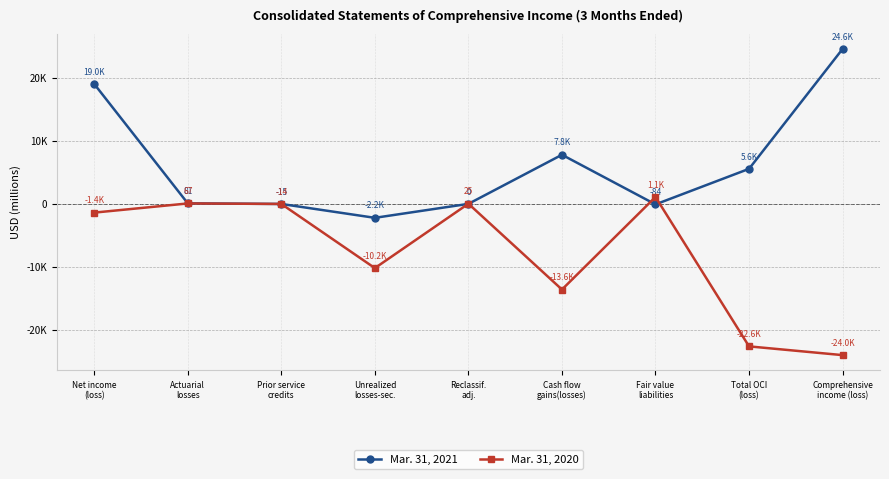

What are all the series names shown in the legend?

Mar. 31, 2021, Mar. 31, 2020